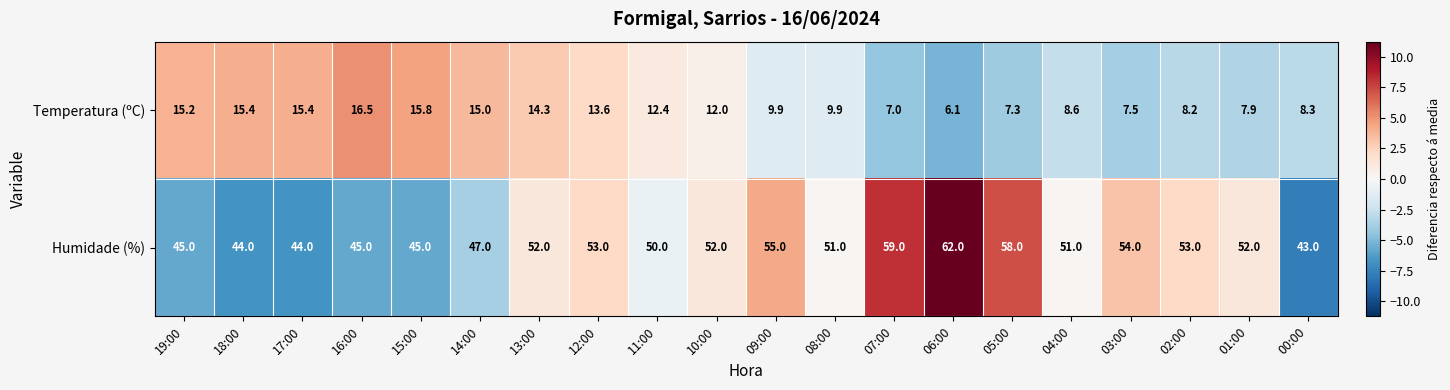

At which category is the sum across all series the highest?

06:00